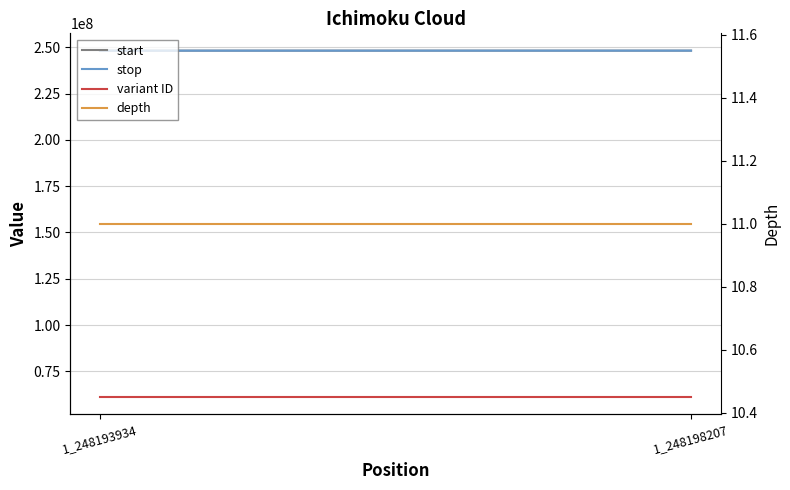

What is the total value across all series at 1_248198207?

557550176